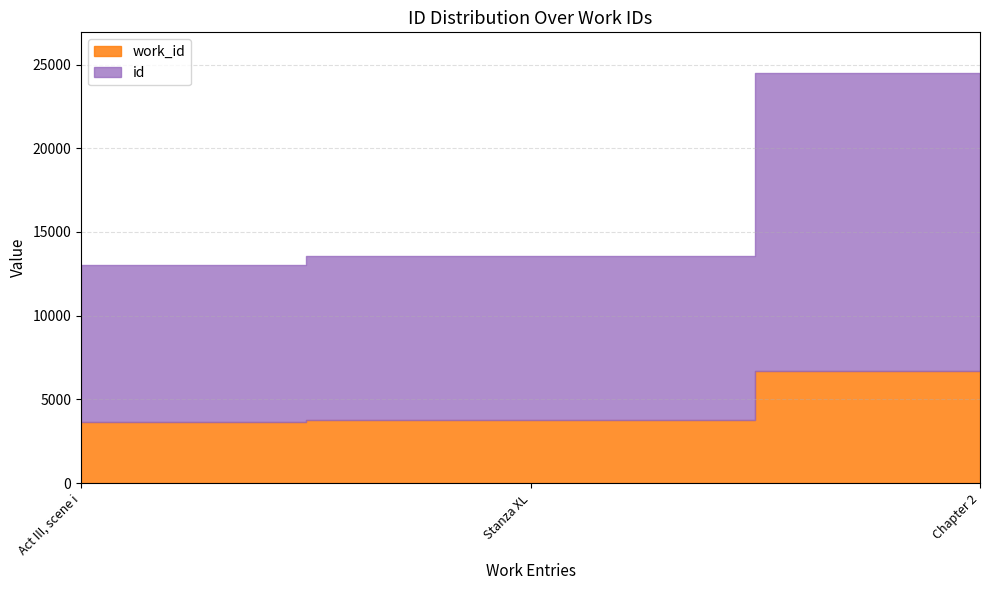

What is the average value of the id series?

12328